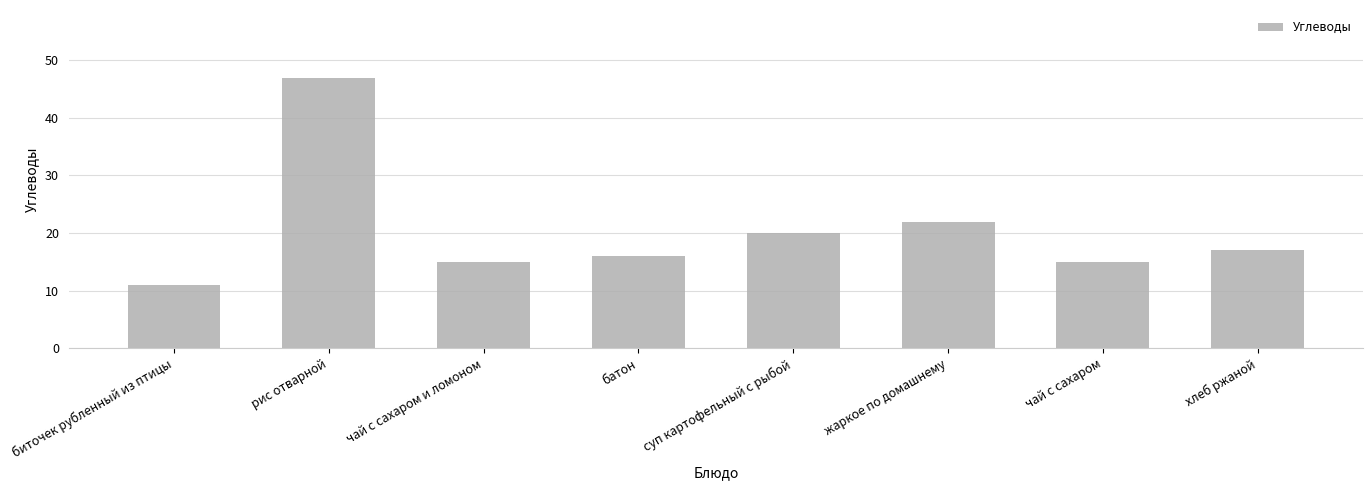

Which label corresponds to the largest value in the chart?

рис отварной